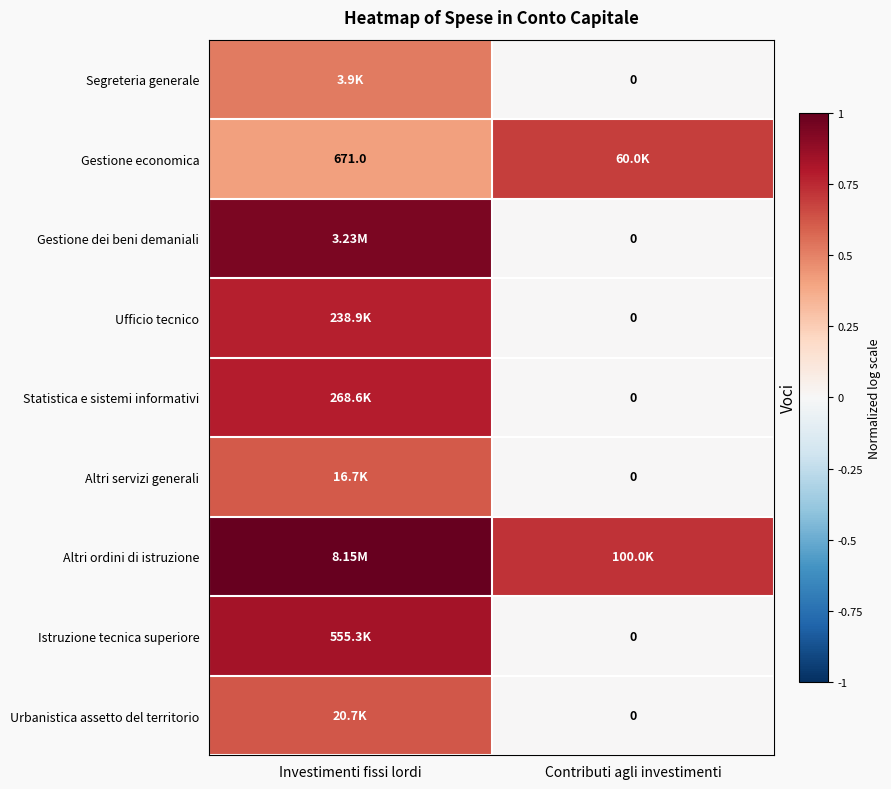

Between Contributi agli investimenti and Investimenti fissi lordi, which is larger?

Investimenti fissi lordi